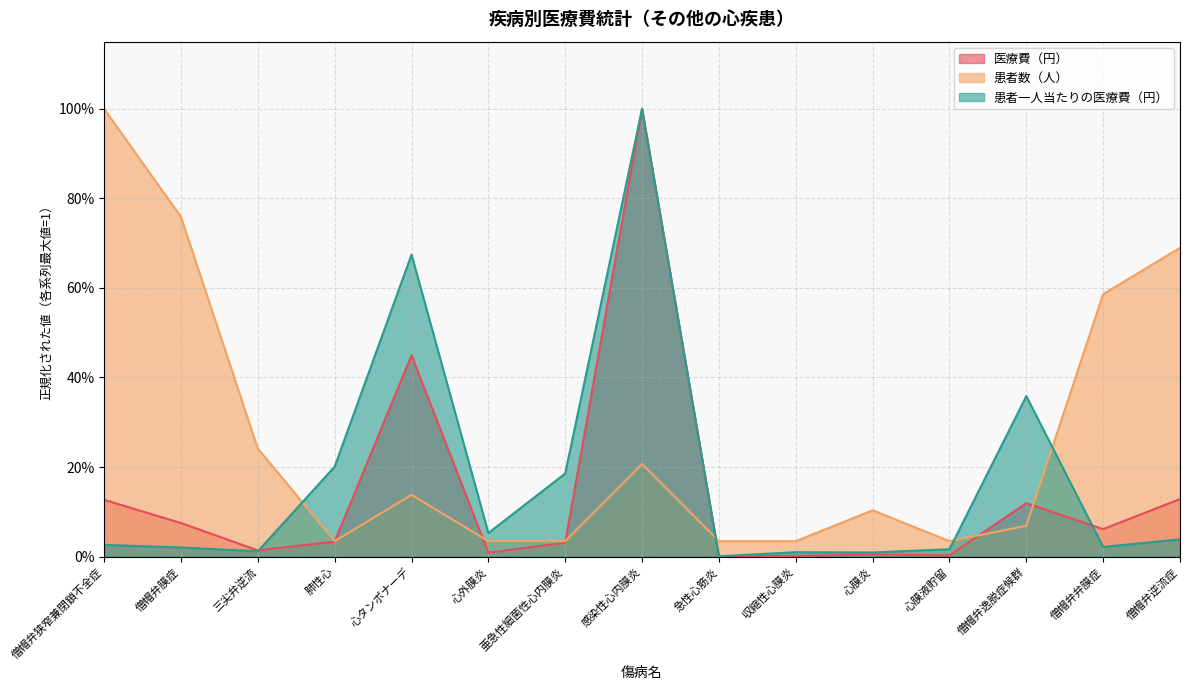

True or false: 患者数（人） has more than 0 points higher than both neighbors.

True